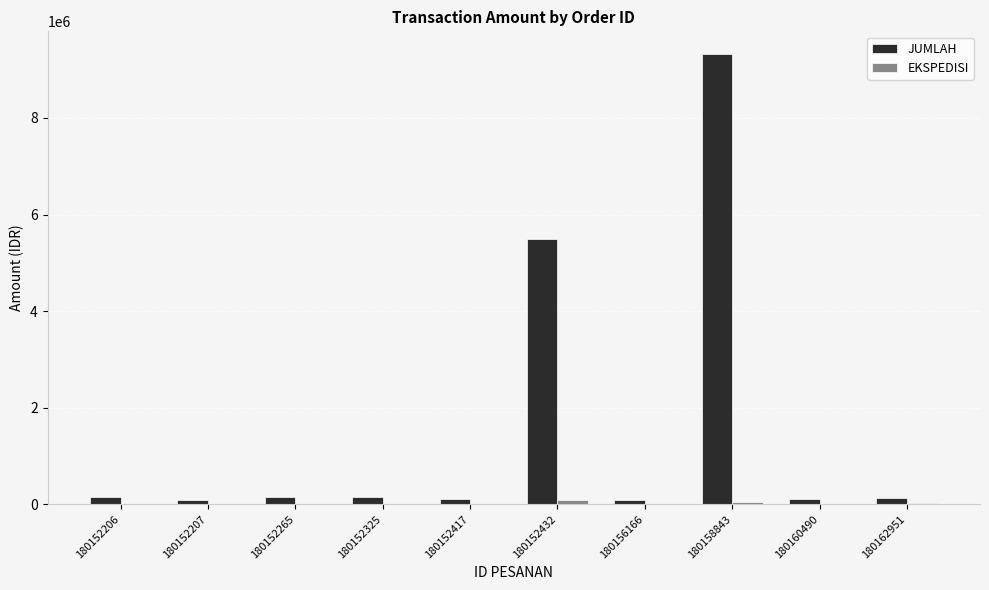

Which category has the highest value in the JUMLAH series?

180158843